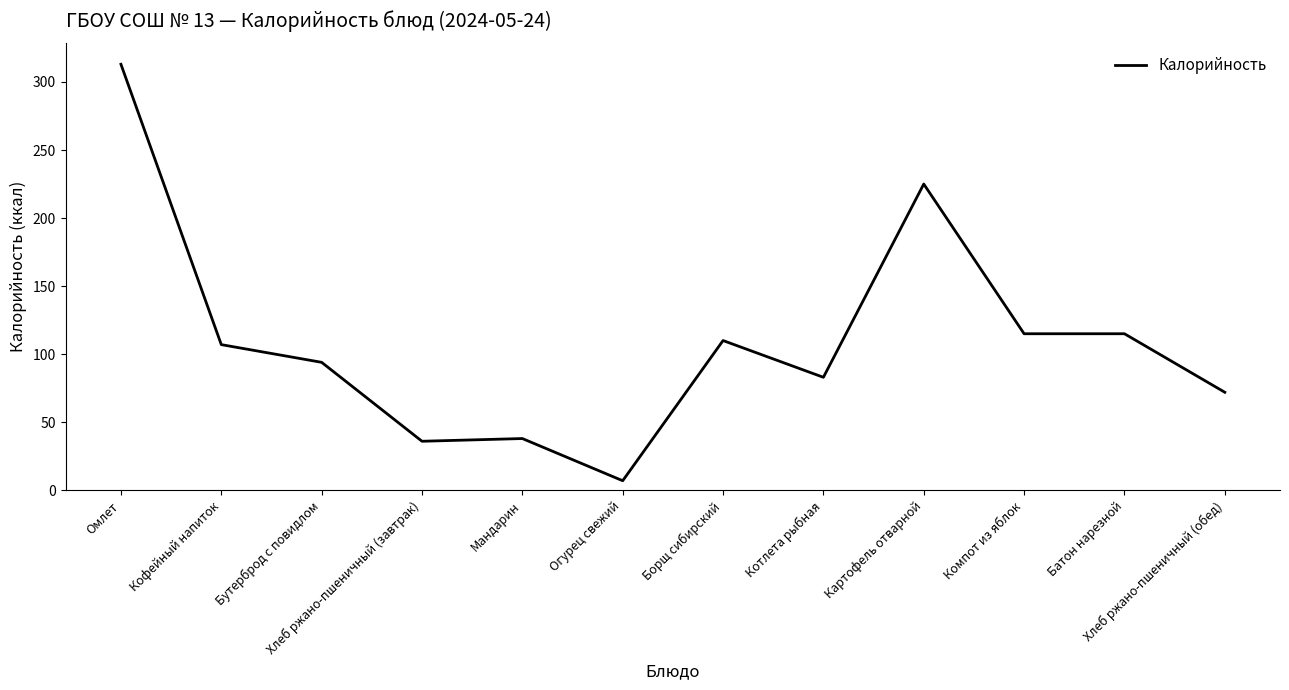

Which label corresponds to the largest value in the chart?

Омлет